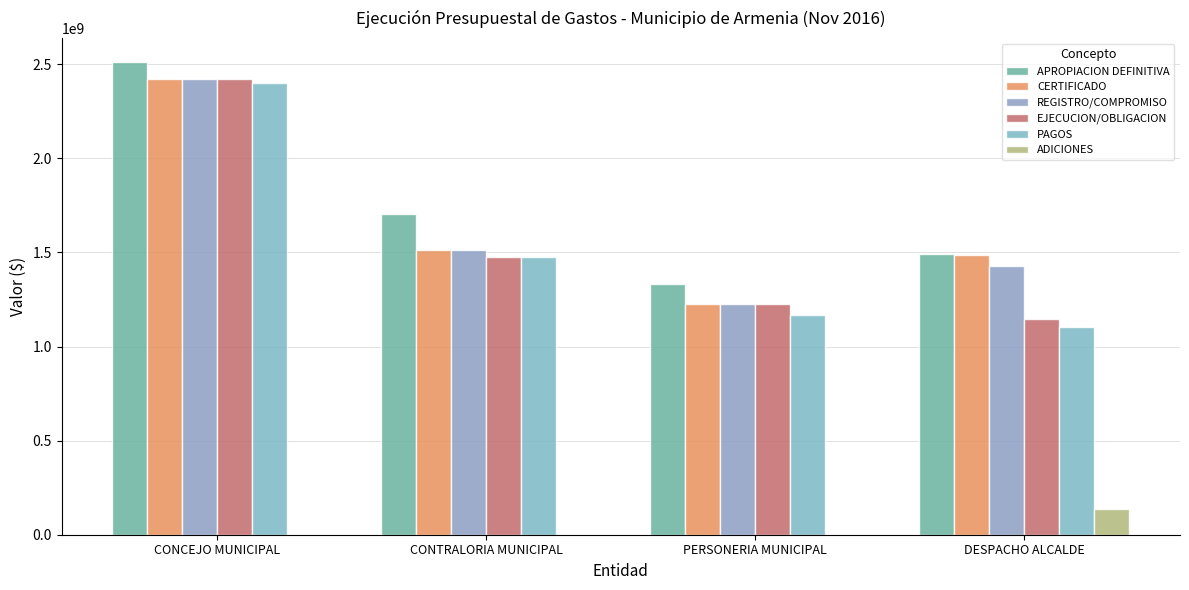

Where does the APROPIACION DEFINITIVA series first go above 1702772952?

CONCEJO MUNICIPAL